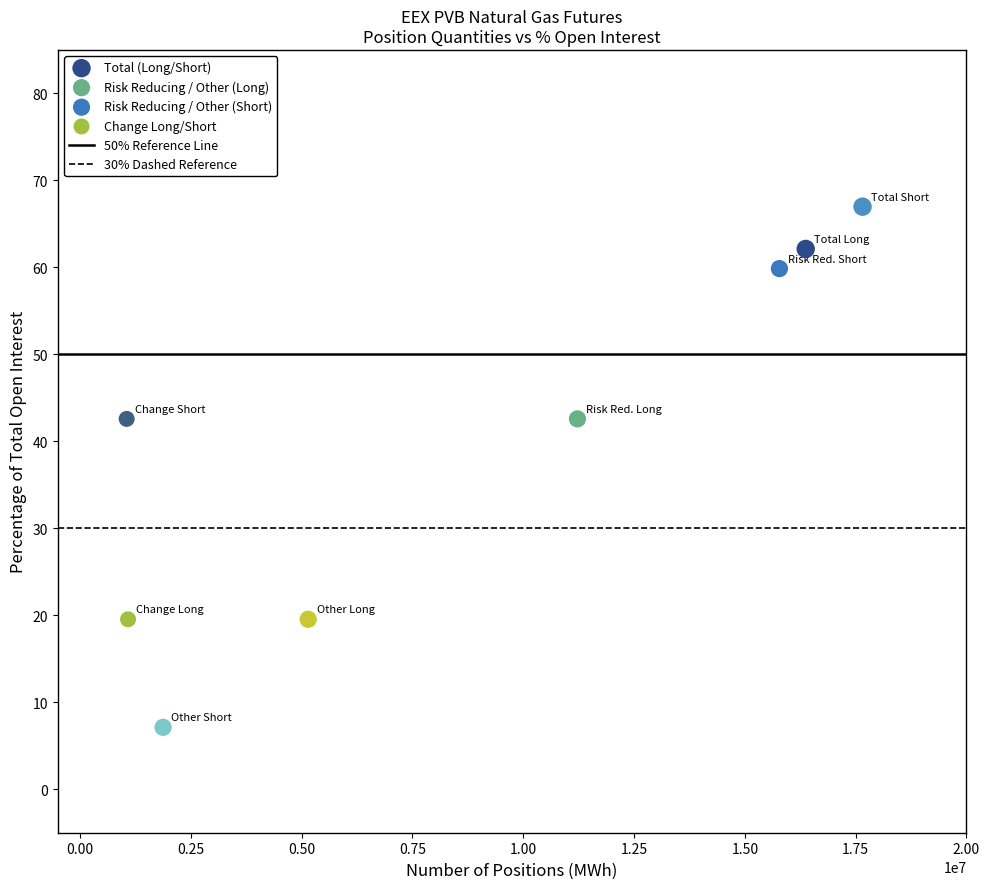

Which series contains the highest Y value?

Total (Long/Short)